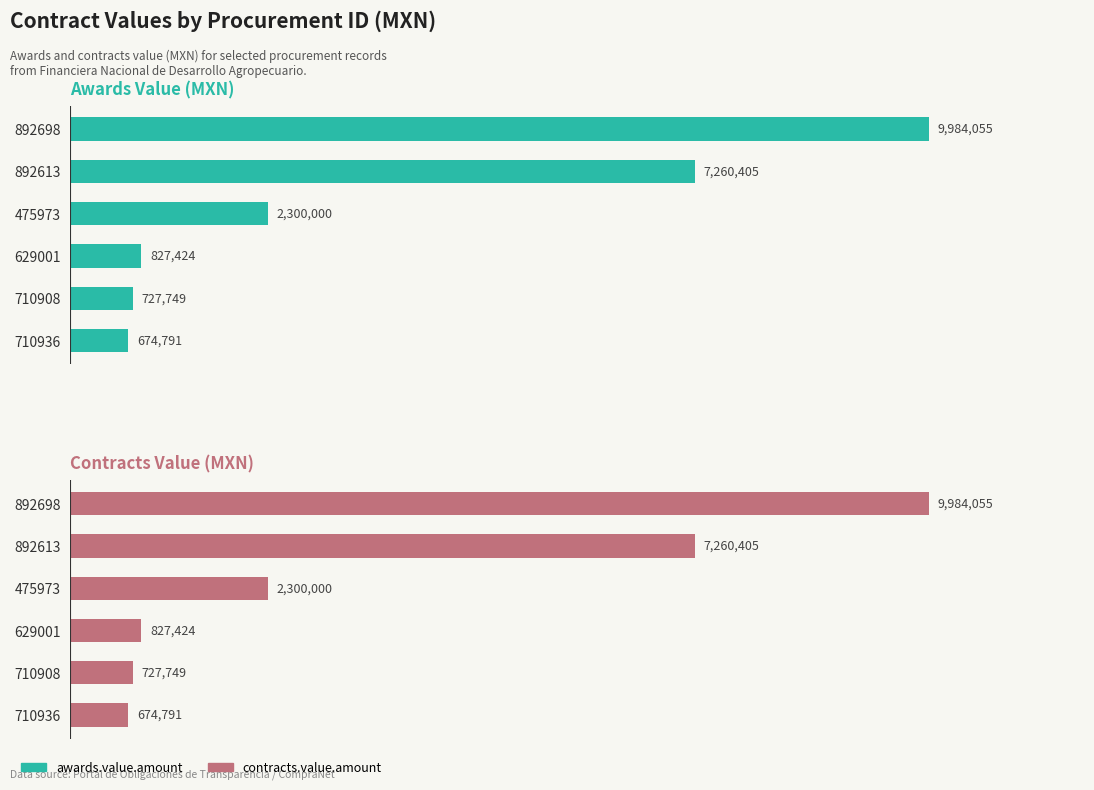

Rank the series at 710908 from highest to lowest value.

awards.value.amount, contracts.value.amount